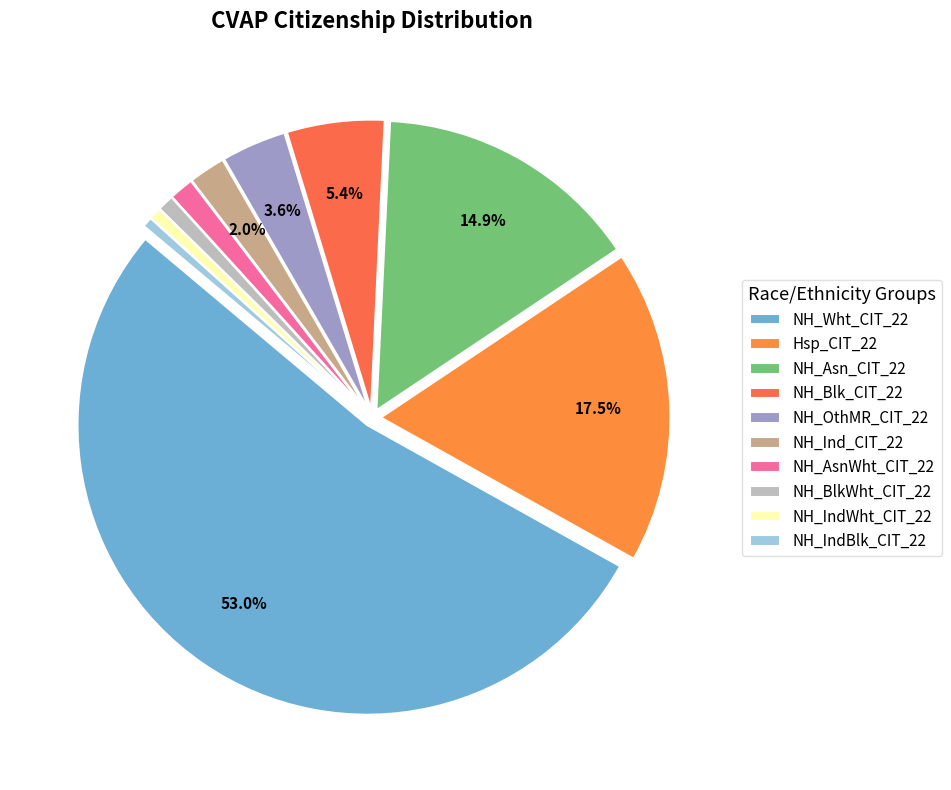

Which category accounts for the majority?

NH_Wht_CIT_22